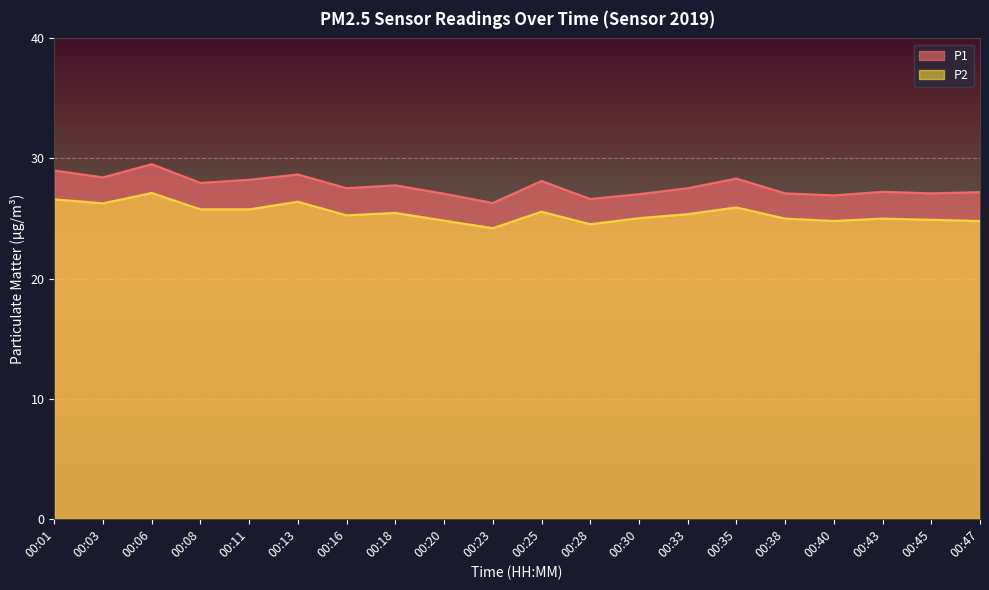

What is the sum of all P2 values?

508.6